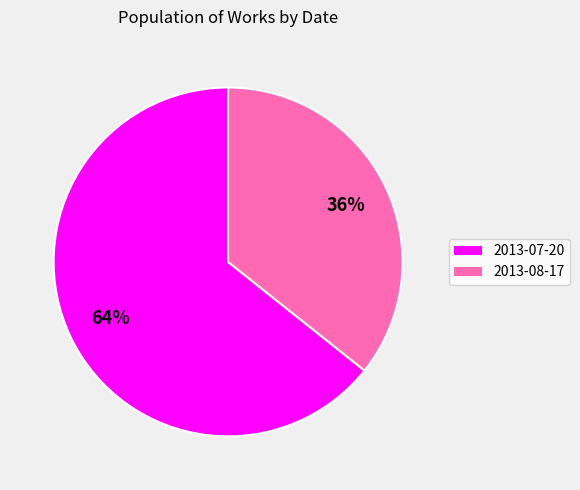

Count the number of slices in the pie.

2